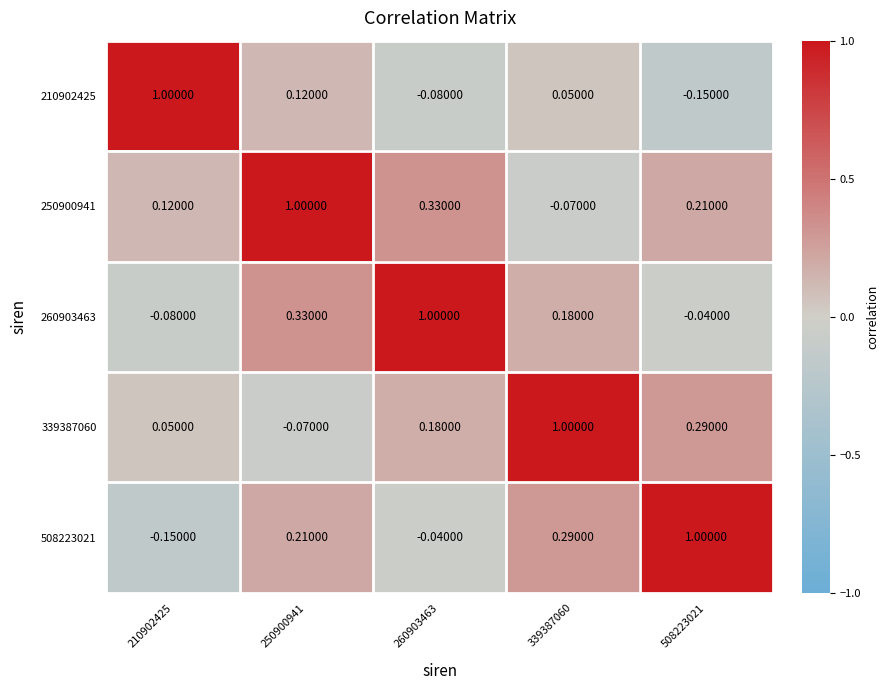

How many values in the 250900941 series exceed 0?

4